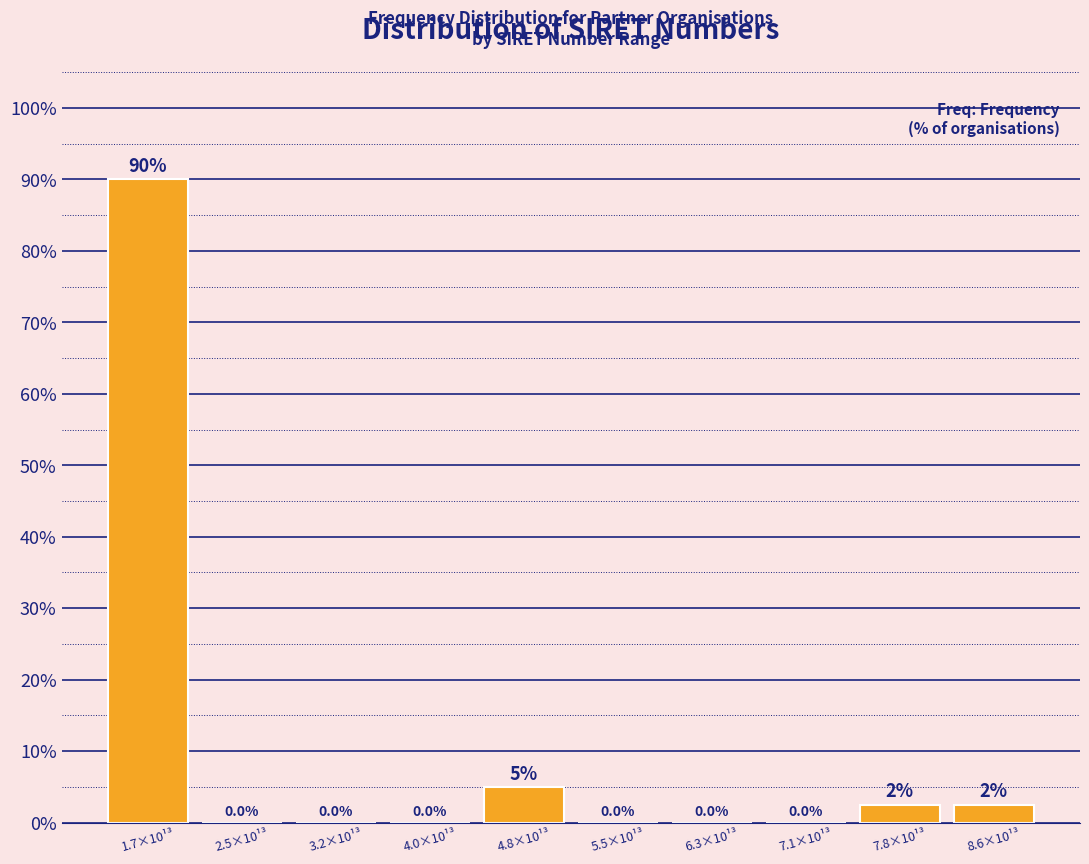

Reading left to right, transcribe all the data shown in this chart.

1.7×10¹³=90.0	2.5×10¹³=0.0	3.2×10¹³=0.0	4.0×10¹³=0.0	4.8×10¹³=5.0	5.5×10¹³=0.0	6.3×10¹³=0.0	7.1×10¹³=0.0	7.8×10¹³=2.5	8.6×10¹³=2.5